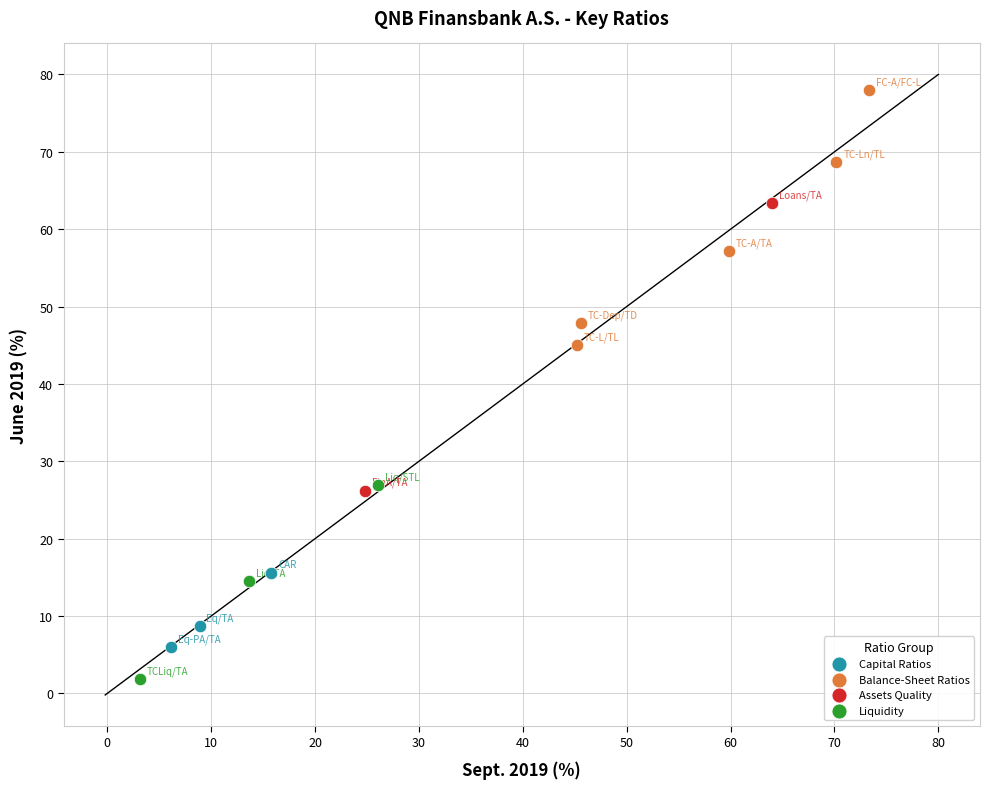

Which series reaches the maximum Y coordinate?

Balance-Sheet Ratios